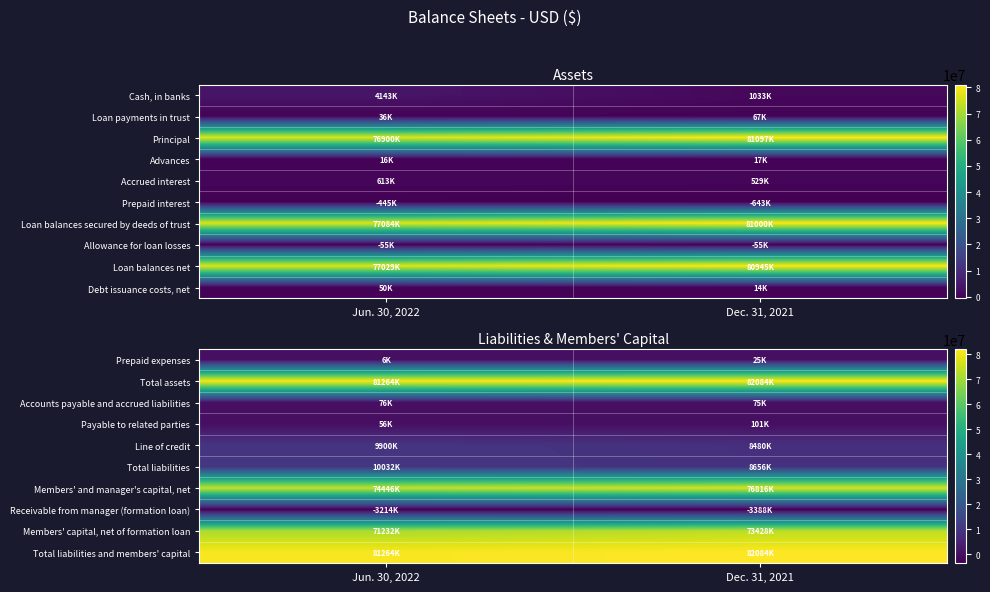

Where is Receivable from manager (formation loan) nearest to the value -3301000?

Jun. 30, 2022